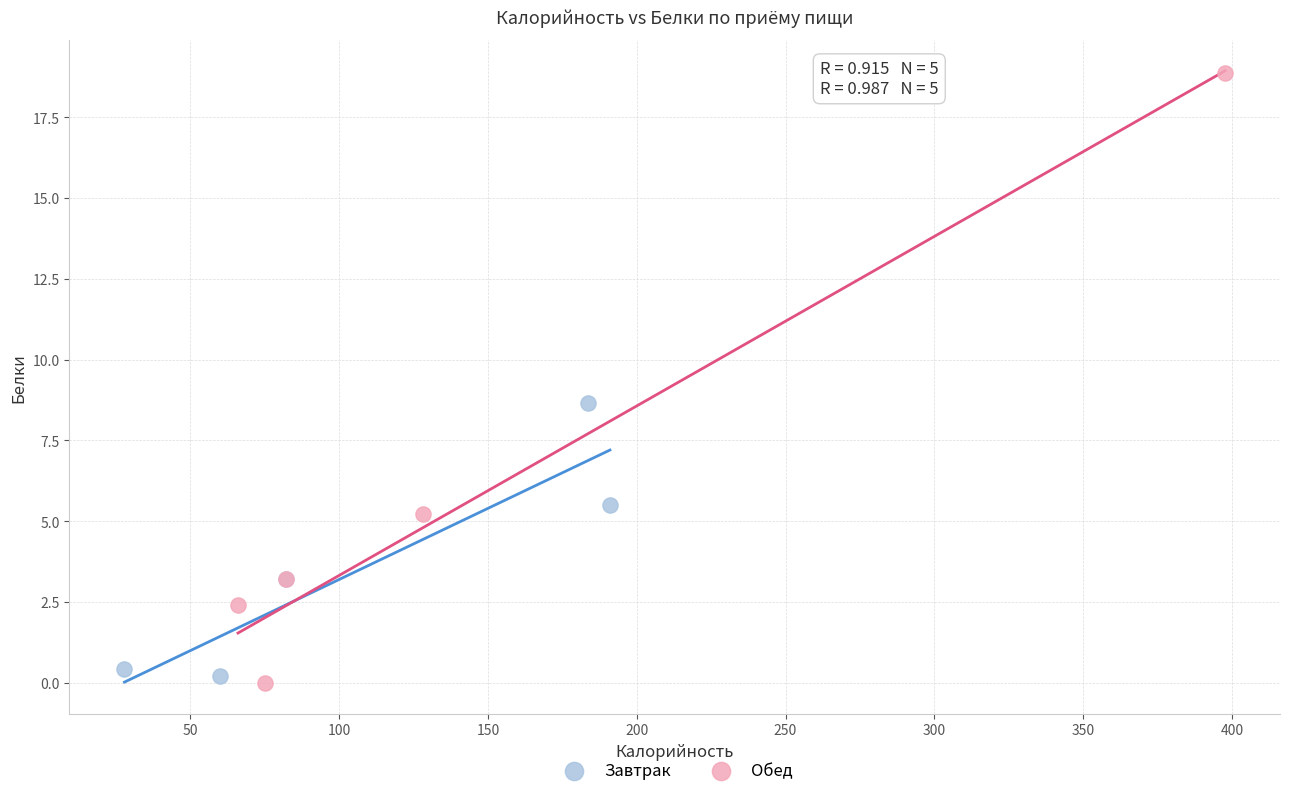

Which series contains the highest Y value?

Обед